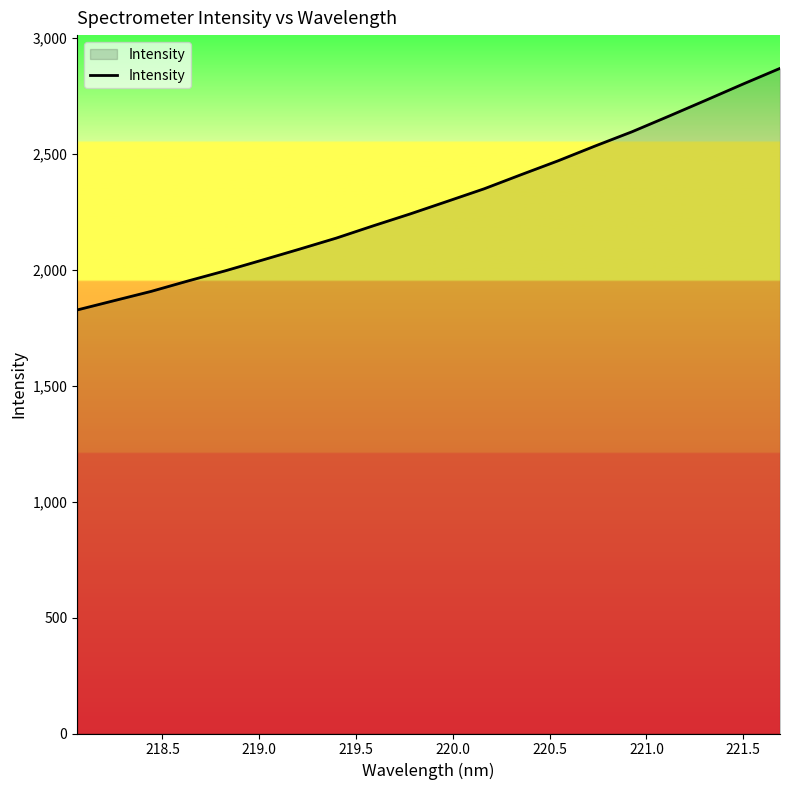

What is the minimum value shown in the chart?

1826.2